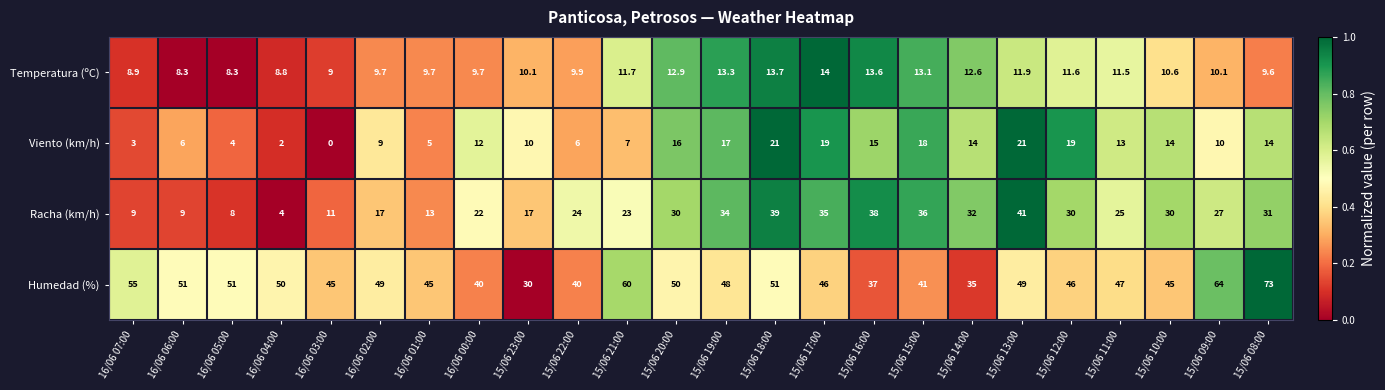

Which series has the largest range (max minus min)?

Humedad (%)